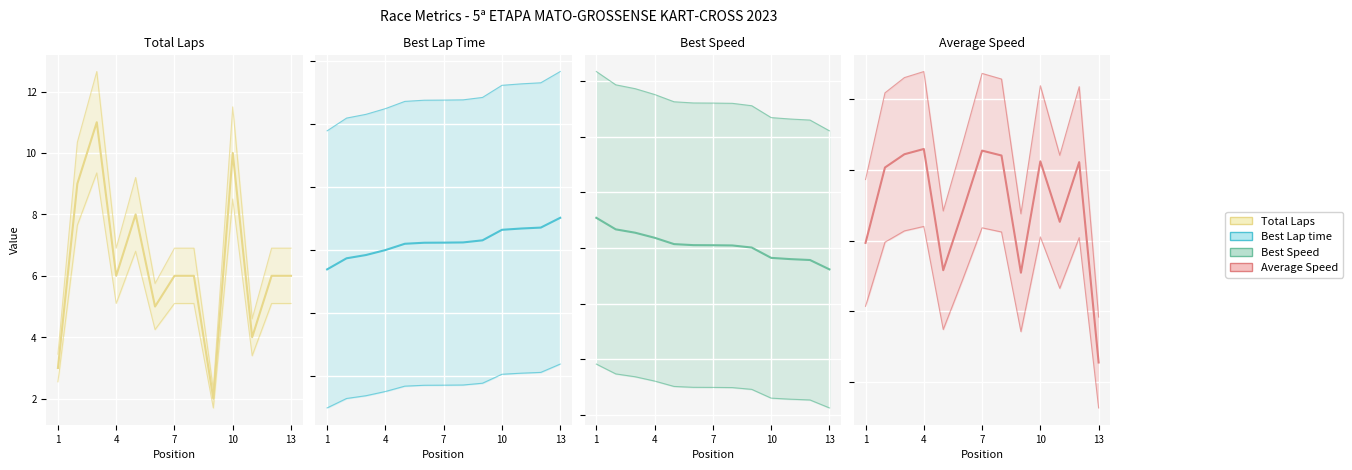

What are all the series names shown in the legend?

Total Laps, Best Lap Time, Best Speed, Average Speed